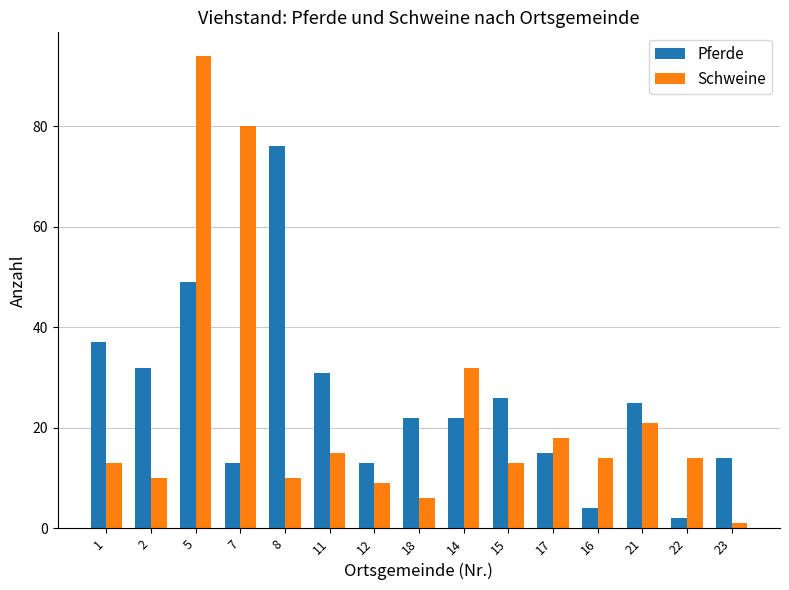

How many data points does each series have?

15